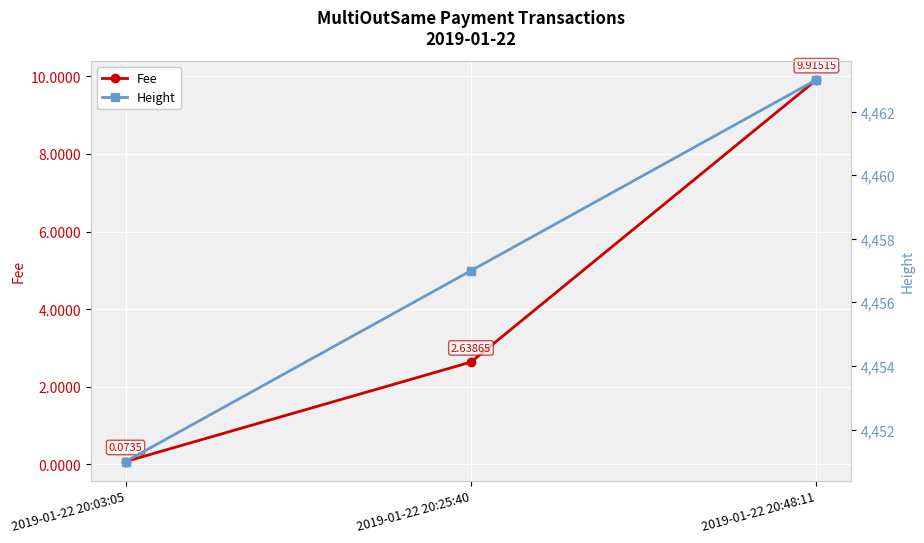

How many distinct data groups are displayed?

2